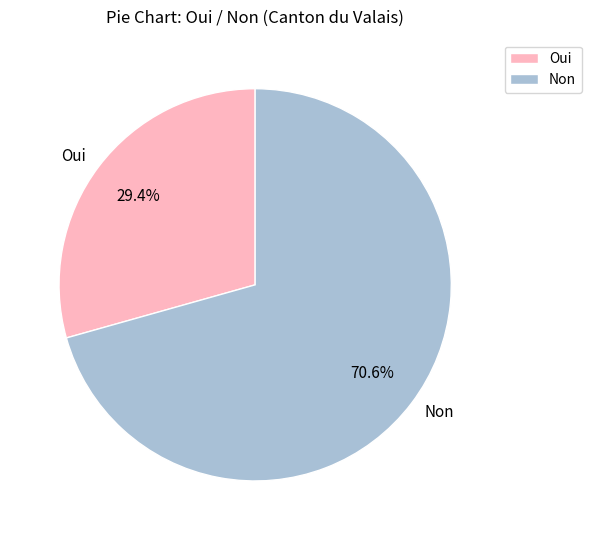

Which slice is the smallest?

Oui